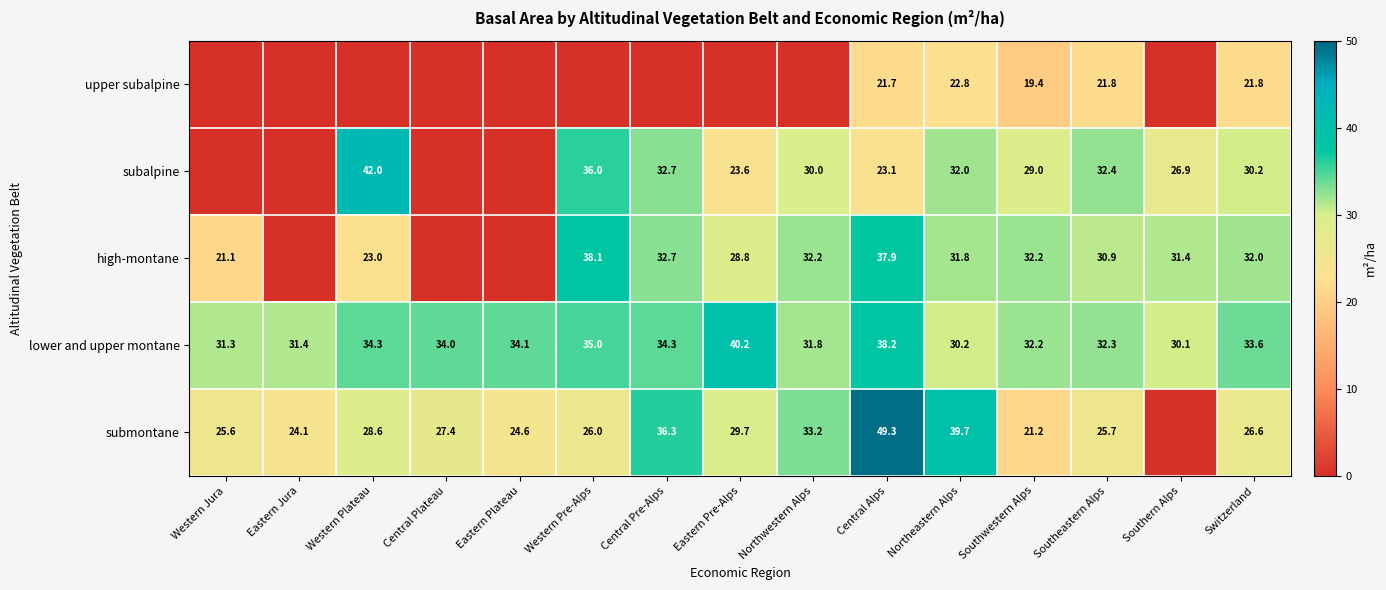

Which series changed the most between Southeastern Alps and Switzerland?

subalpine